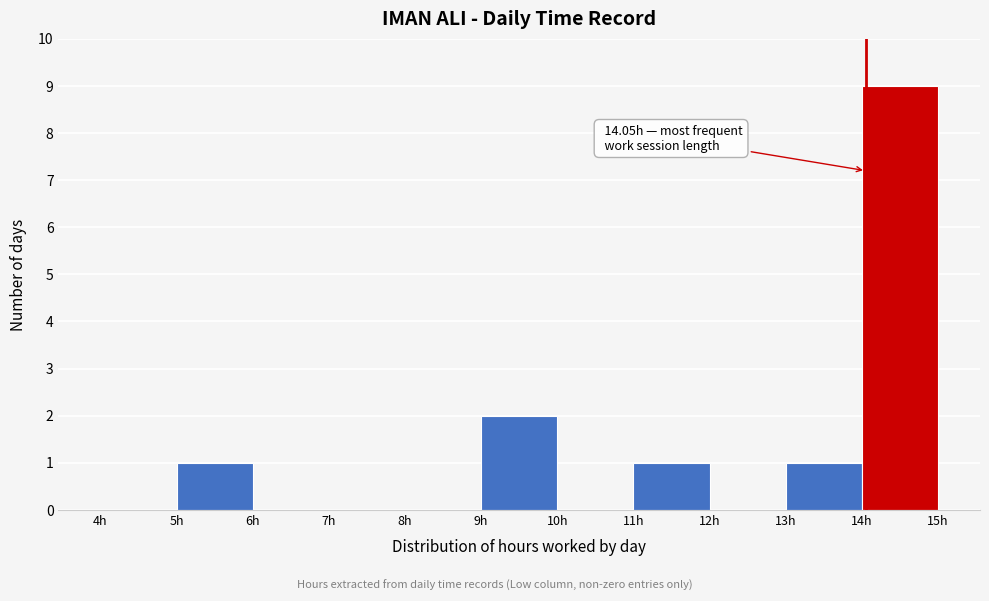

Which range on the x-axis has the tallest bar?

14 to 15